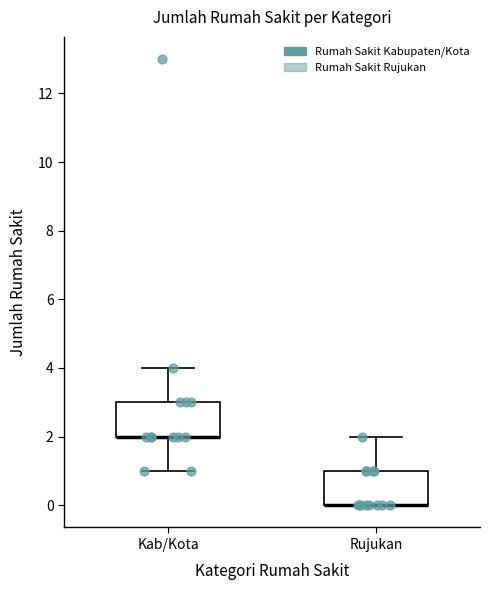

Reading left to right, read every box against the y-axis: the position of its median line, the range the box covers, and the ends of its whiskers. The values are not printed on the chart, so give them approximately, as read against the axis.

Kab/Kota: median 2 (drawn on the box's lower edge), box 2 to 3, whiskers 1 to 4
Rujukan: median 0 (drawn on the box's lower edge), box 0 to 1, whiskers 0 to 2